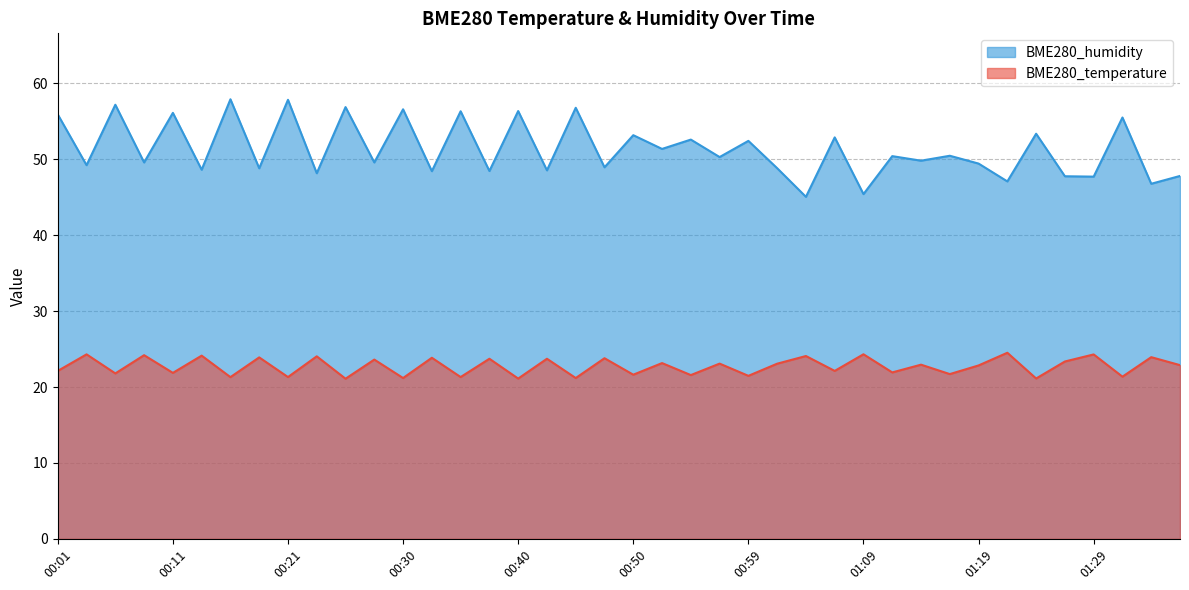

At which label is BME280_temperature closest to 22?

01:12